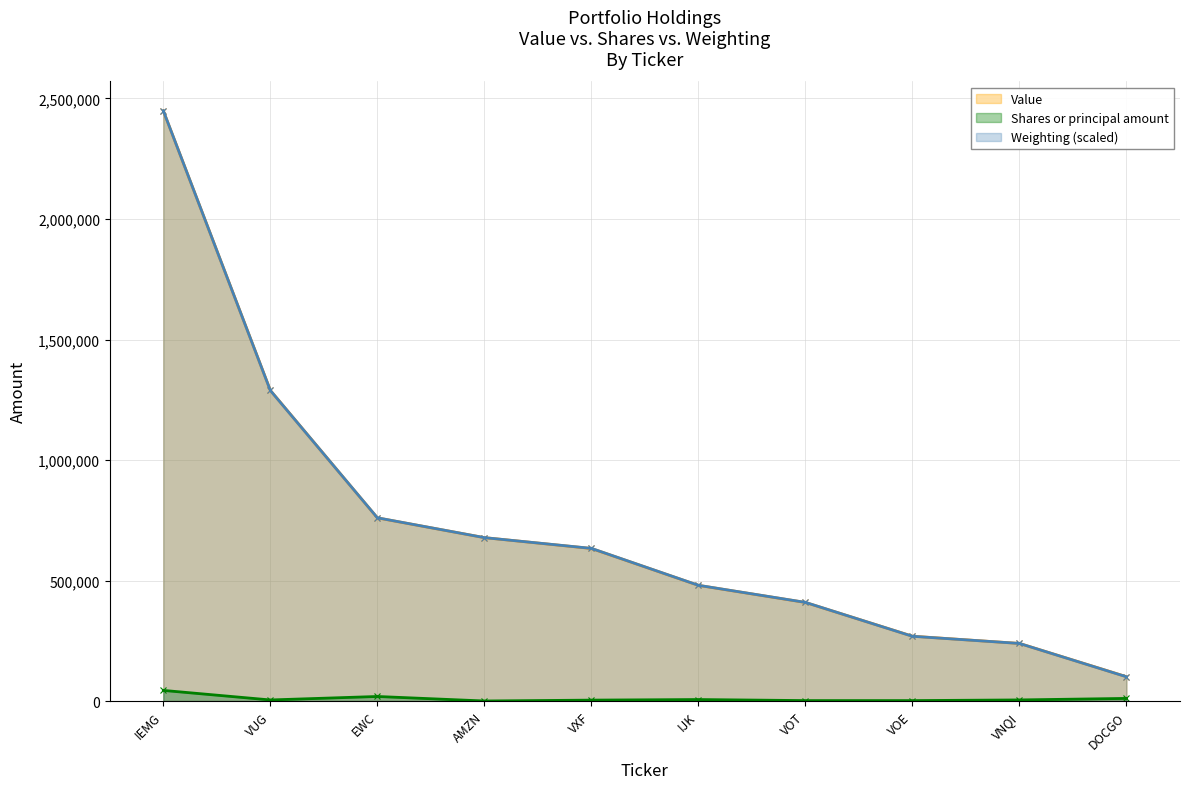

True or false: Value has more than 1 points higher than both neighbors.

False